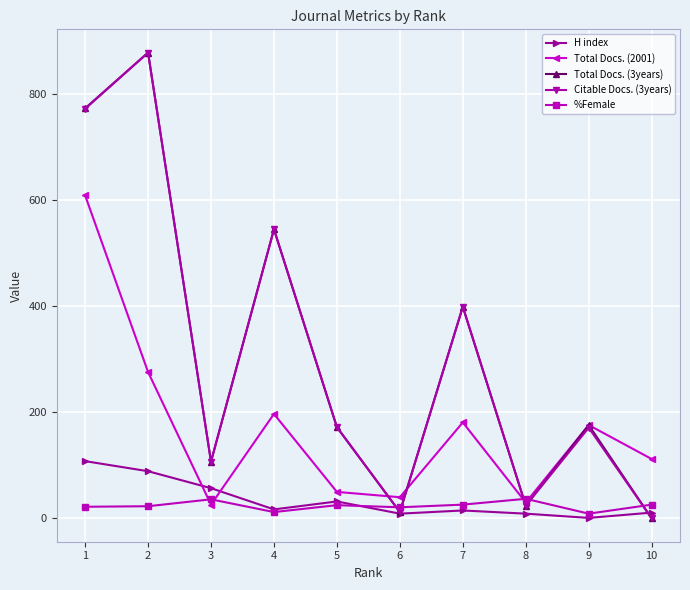

What is the difference between the maximum and minimum values in the Total Docs. (2001) series?

583